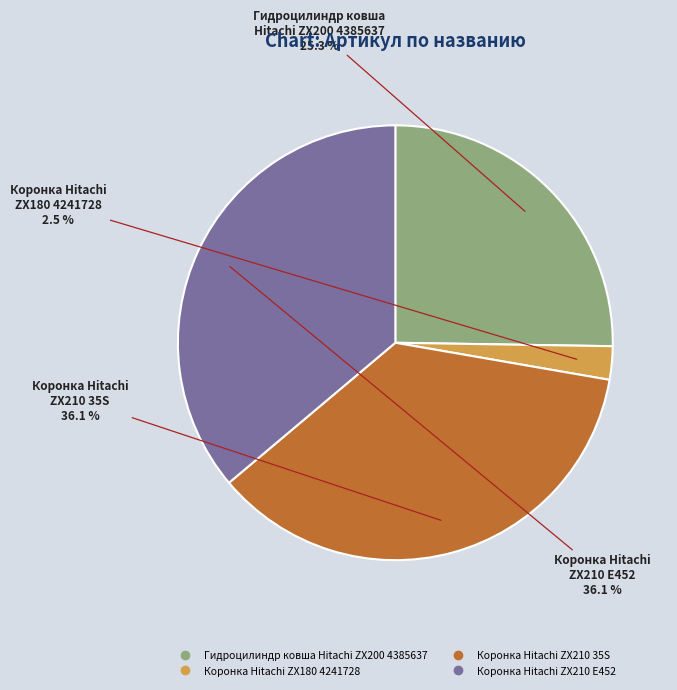

Is it true that Коронка Hitachi ZX210 E452 is 36% of the pie?

True